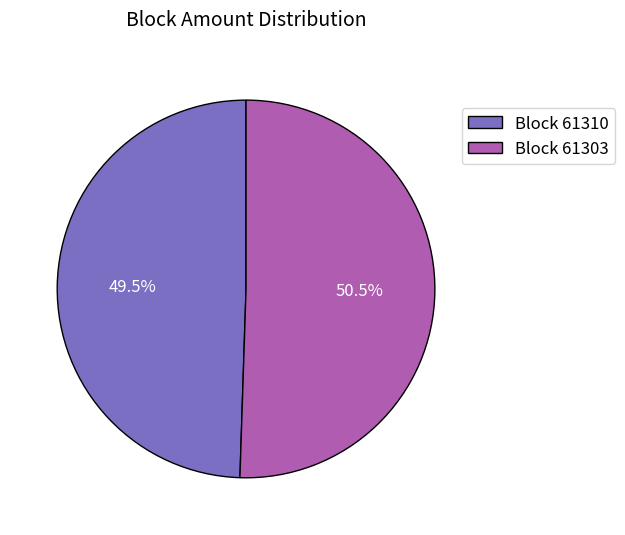

Which slice represents more than half of the pie?

Block 61303